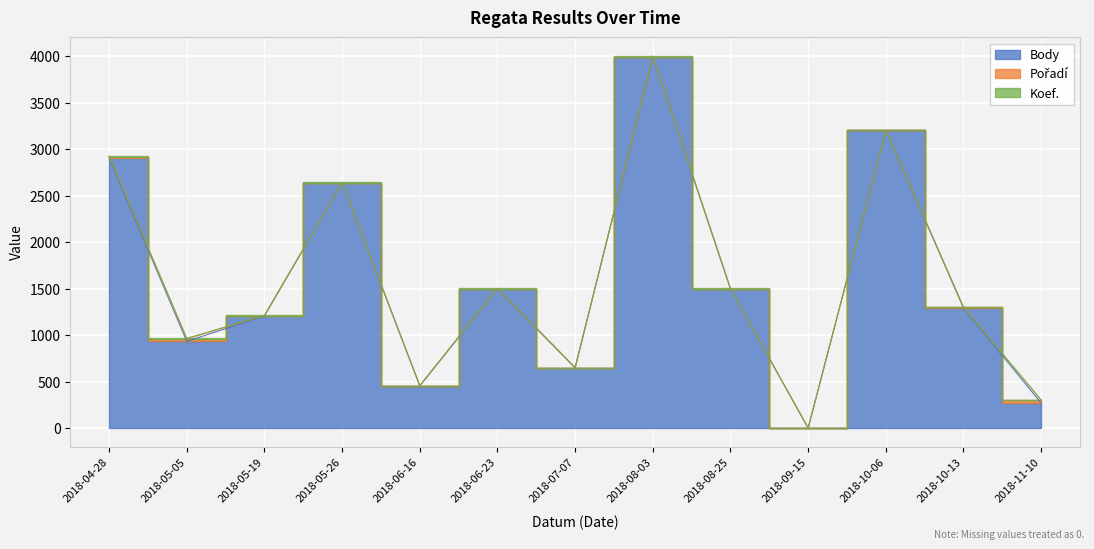

Where do Pořadí and Koef. first cross each other?

2018-05-26 and 2018-06-16